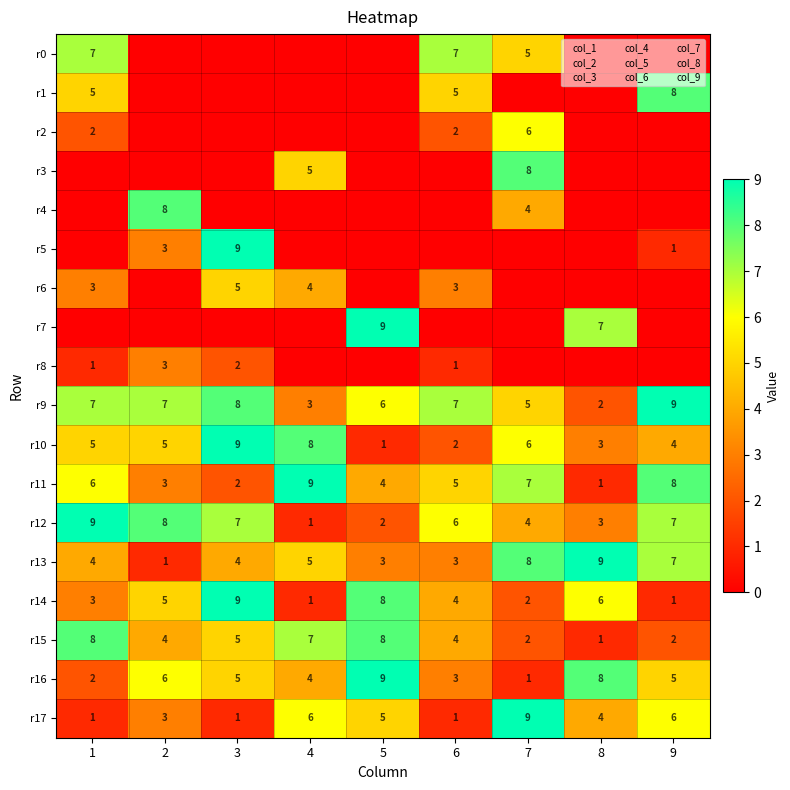

At 4, list the series in order from smallest to largest.

r0, r1, r2, r4, r5, r7, r8, r12, r14, r9, r6, r16, r3, r13, r17, r15, r10, r11